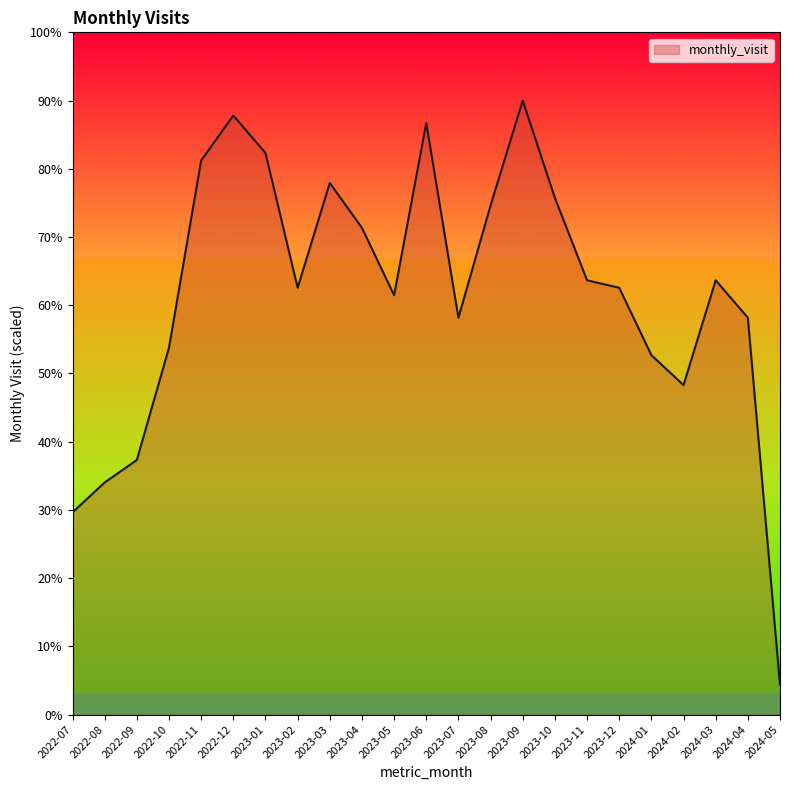

At which category does the chart reach its minimum across all series?

2024-05